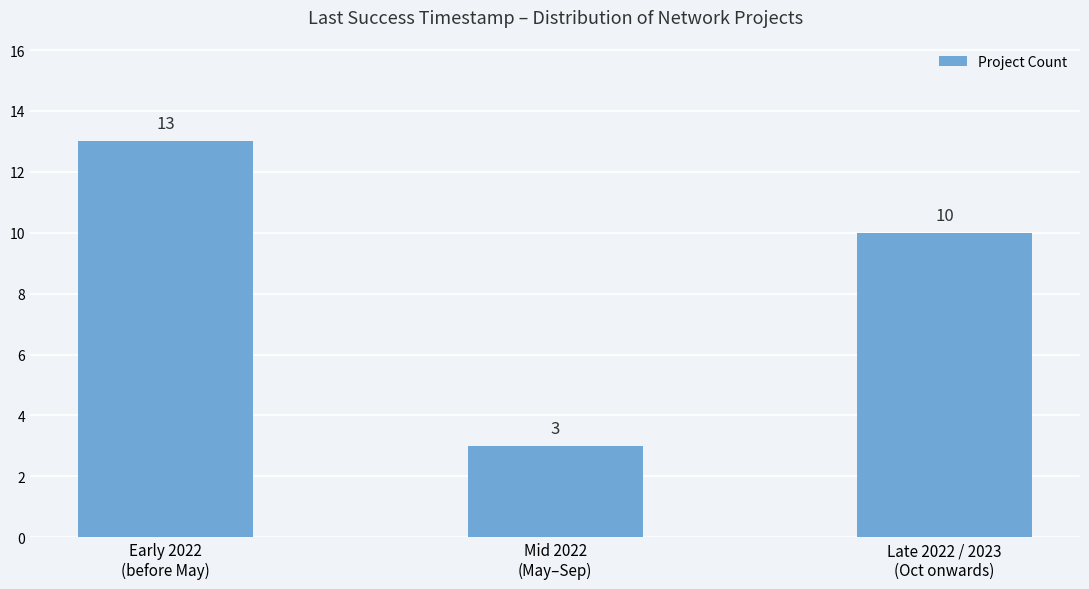

What is the difference between the maximum and minimum values?

10